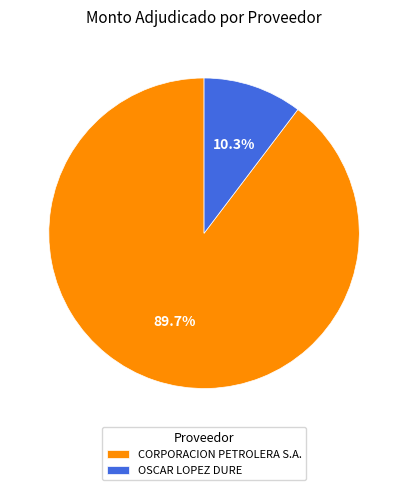

How many slices are in this pie chart?

2